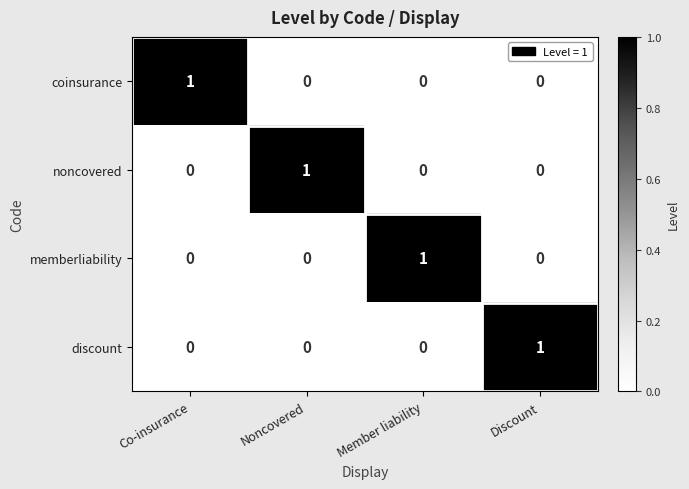

The value of discount at Member liability is 0. True or false?

True